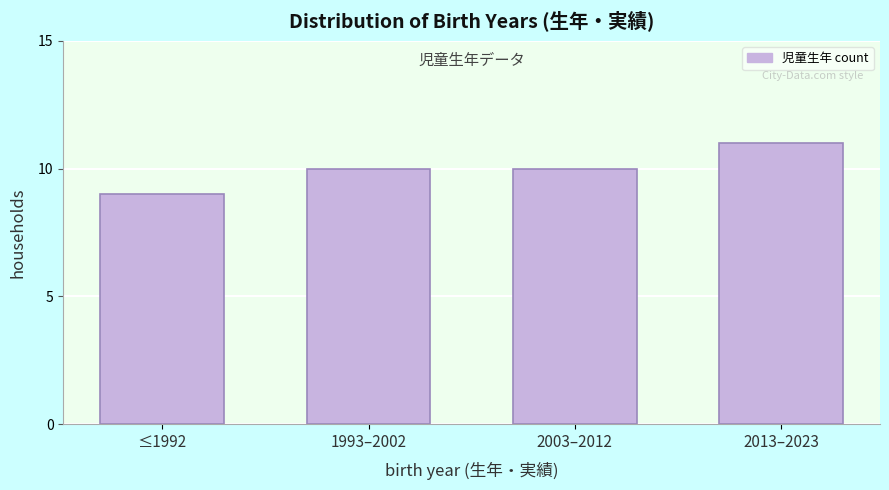

Reading left to right, list all the values displayed in this chart.

9	10	10	11